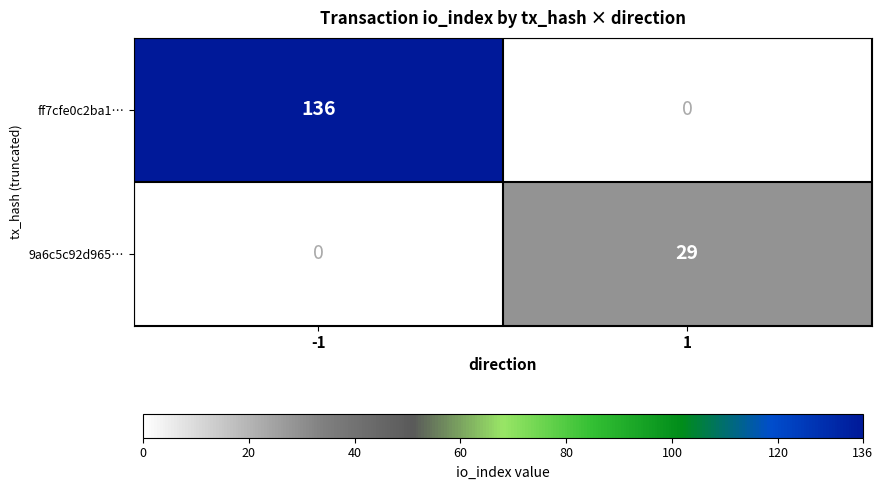

Is the value of ff7cfe0c2ba1… at -1 greater than the value of 9a6c5c92d965… at 1?

Yes